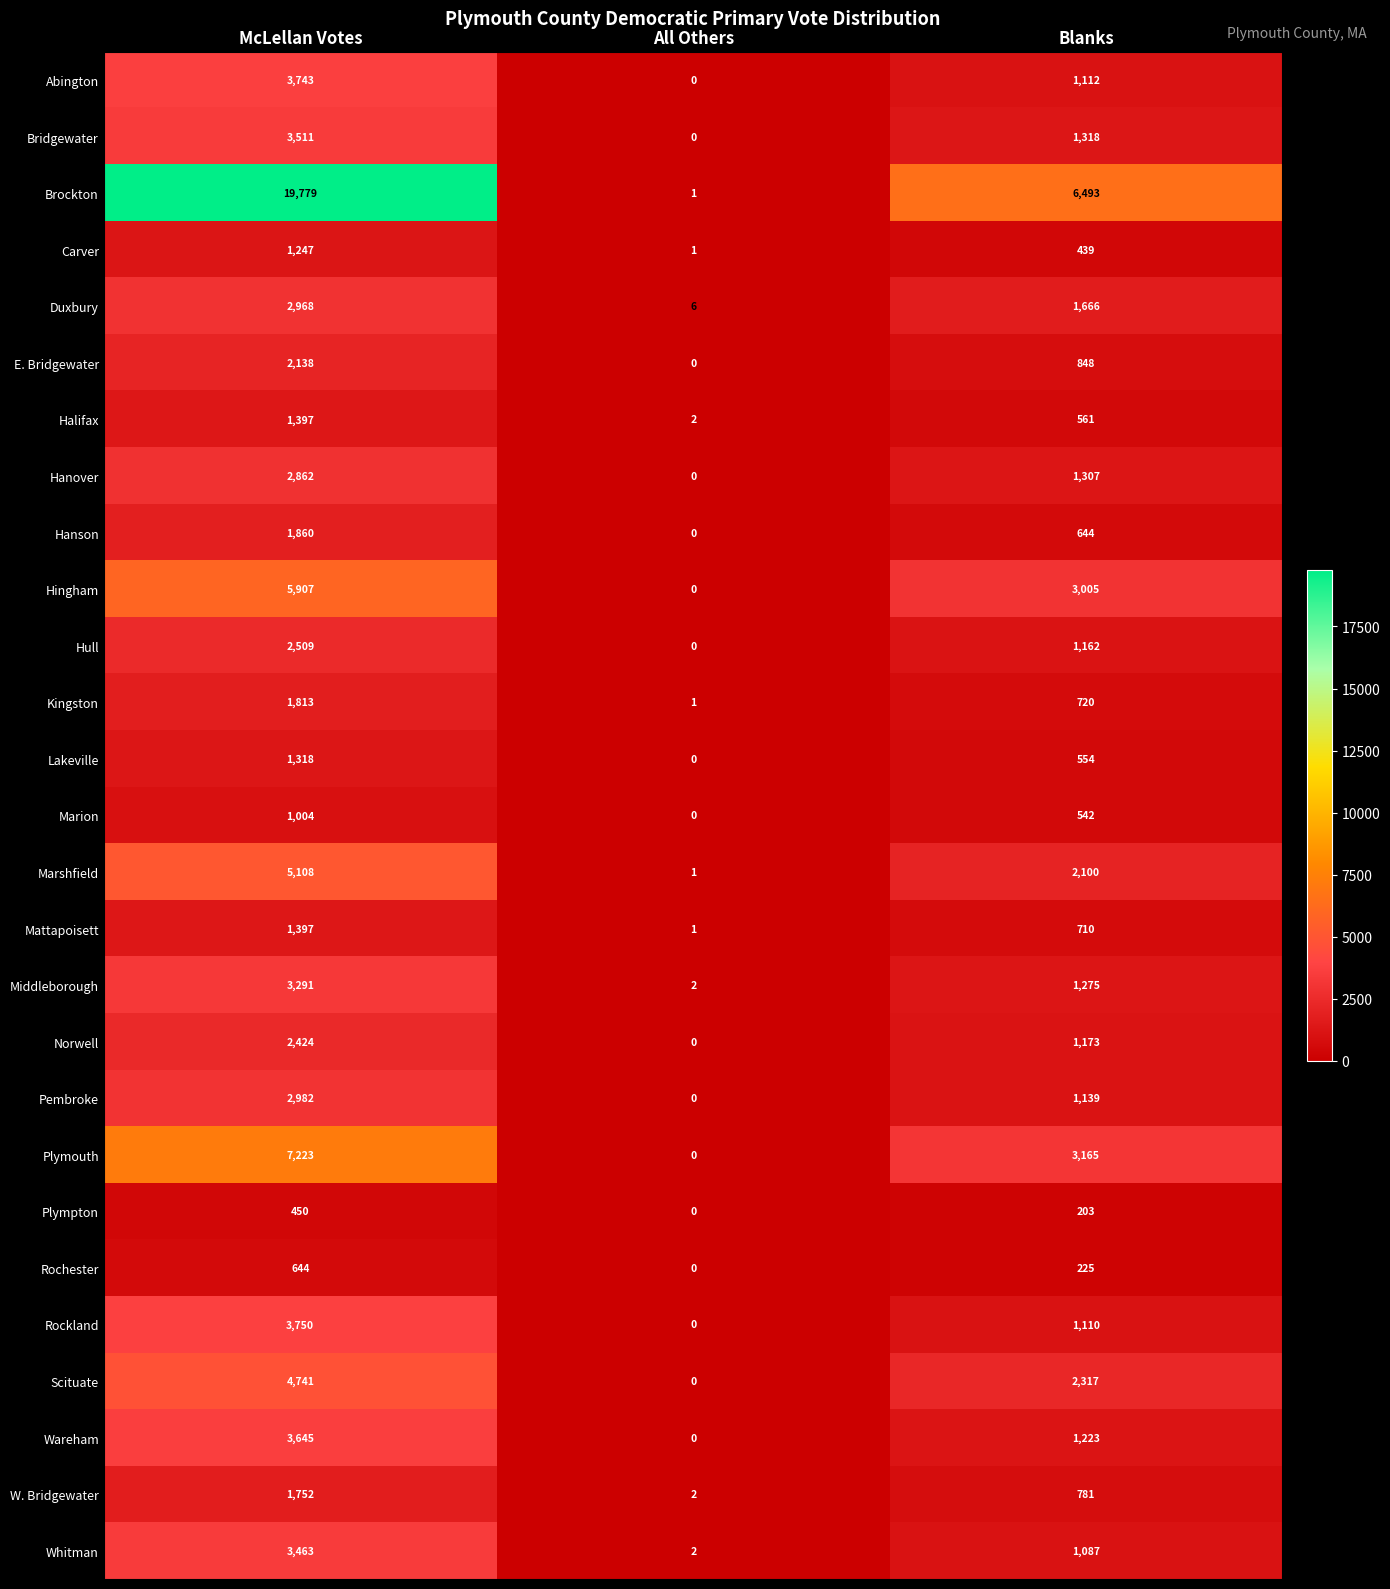

What is the sum of the Wareham values at All Others and Blanks?

1223